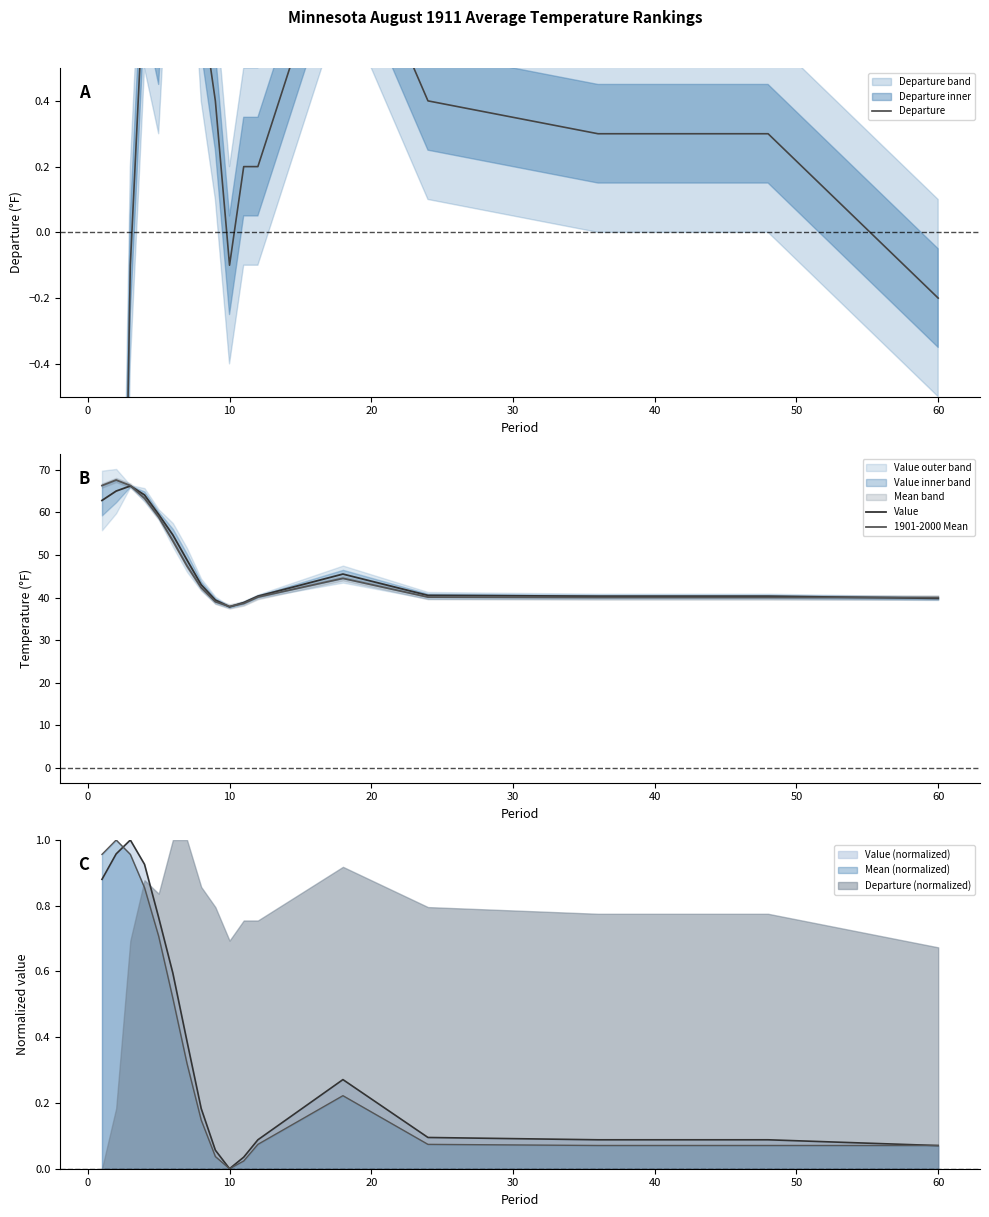

How many times do Departure (normalized) and Value (normalized) cross each other?

1